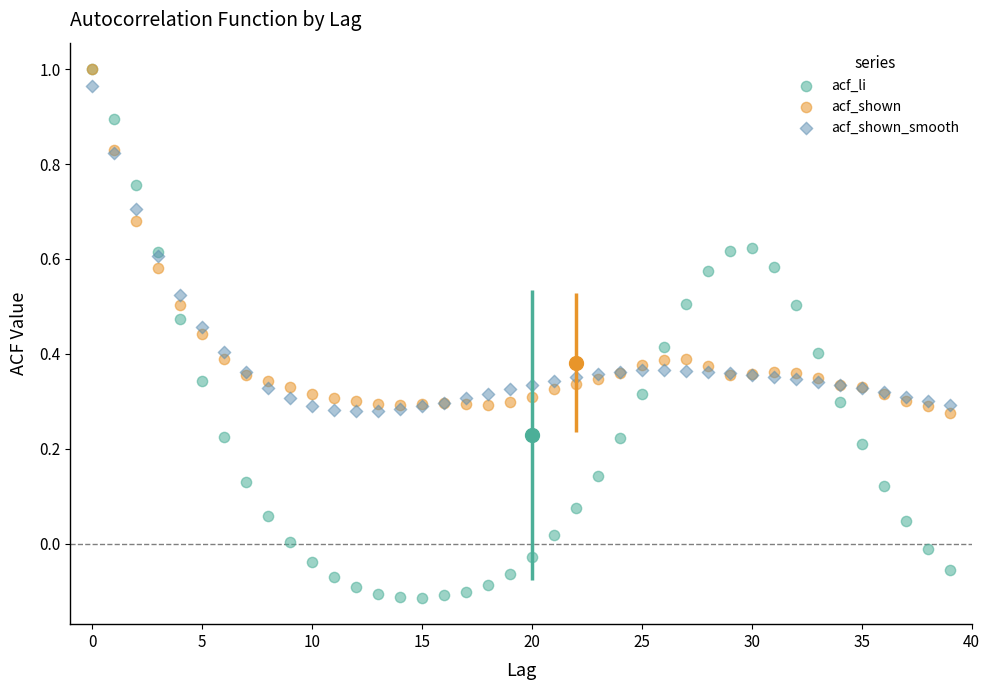

What are all the series names shown in the legend?

acf_li, acf_shown, acf_shown_smooth